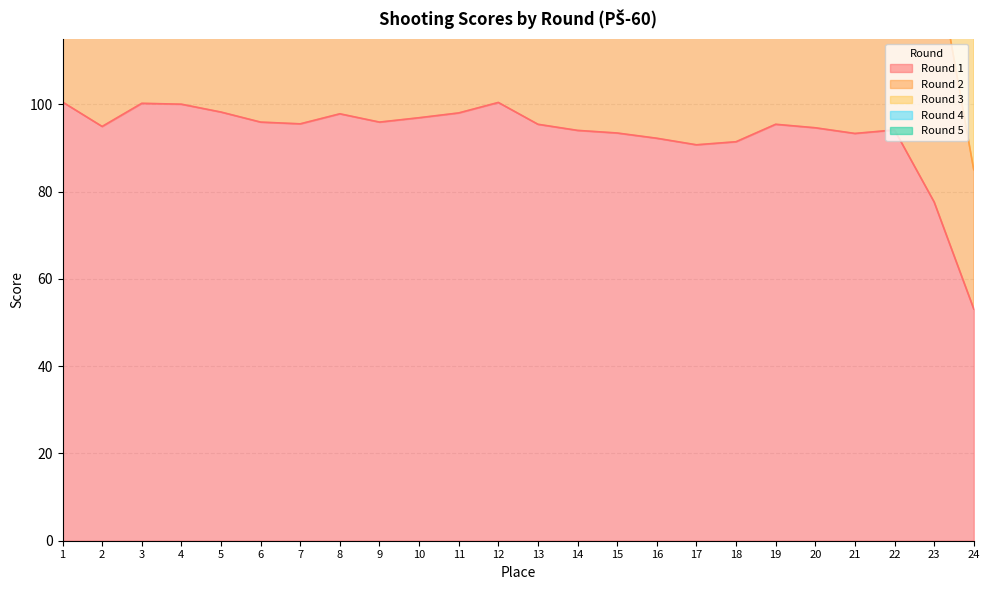

Is it true that Round 2 equals 282.8 at 14?

False